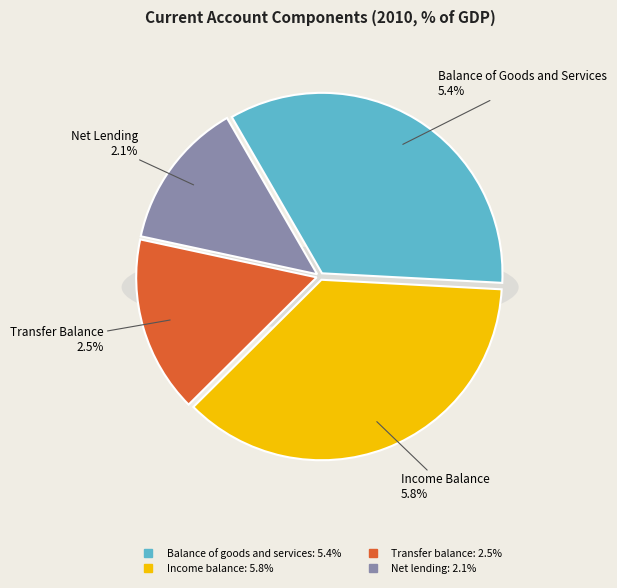

Between Net lending and Transfer balance, which is larger?

Transfer balance